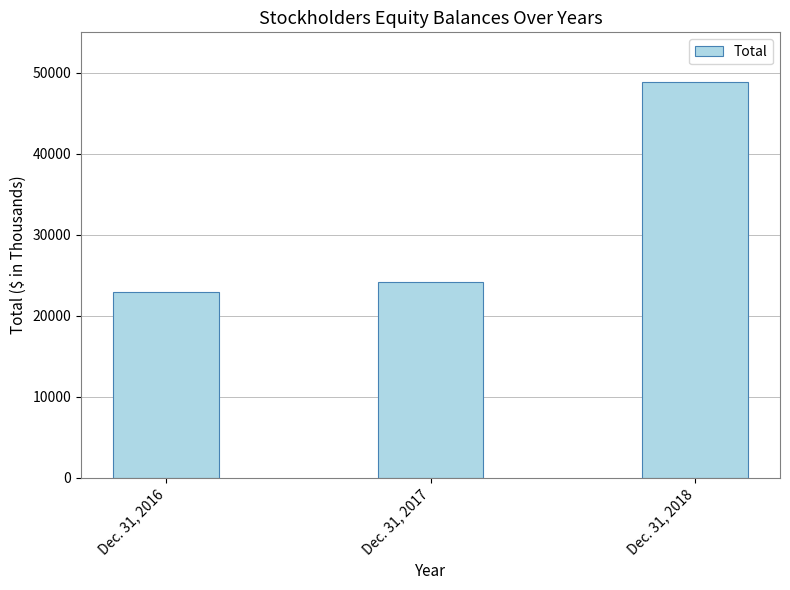

What is the ratio of the value at Dec. 31, 2016 to the value at Dec. 31, 2018?

0.5